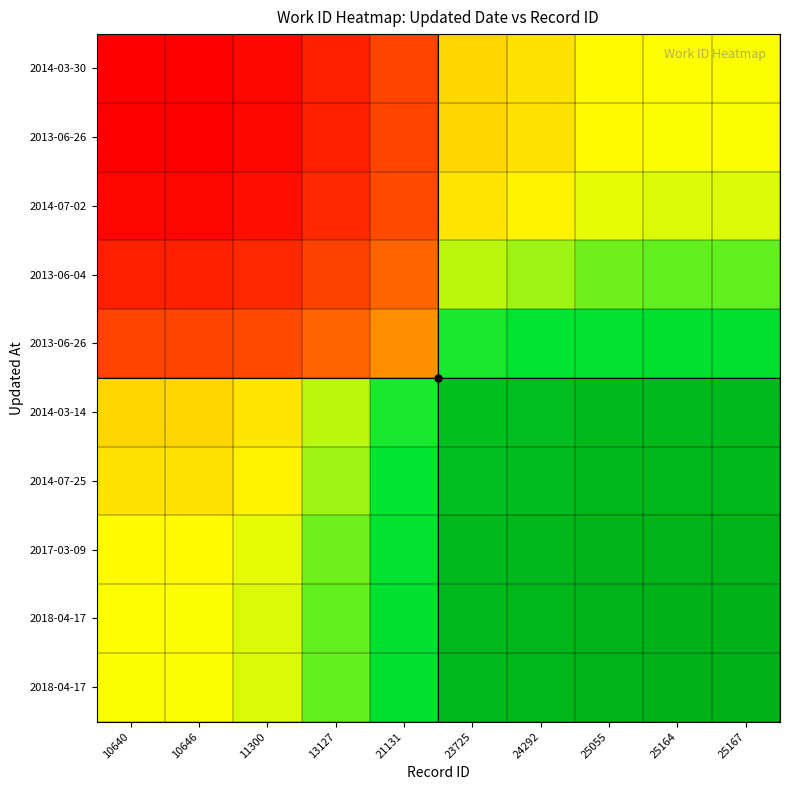

At which category is the sum across all series the highest?

25167